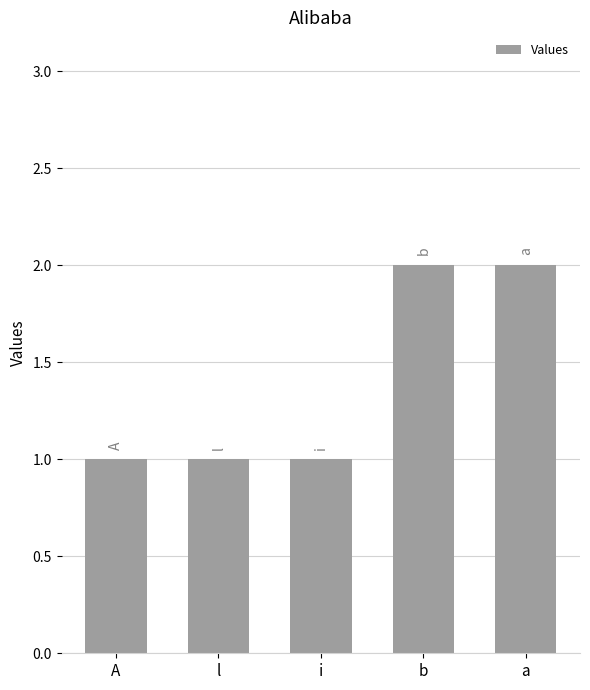

What is the label of the 5th bar from the right?

A